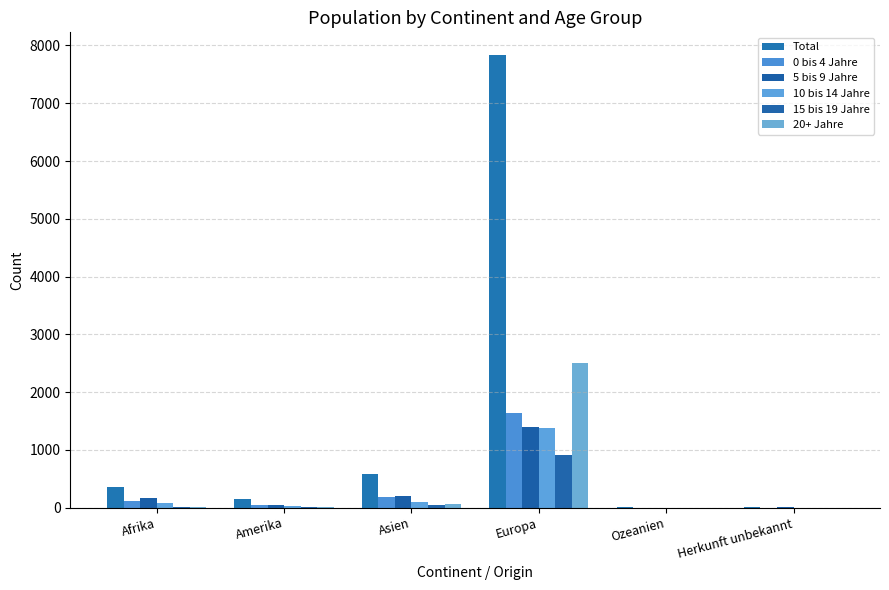

At how many categories does at least one series exceed 4494?

1